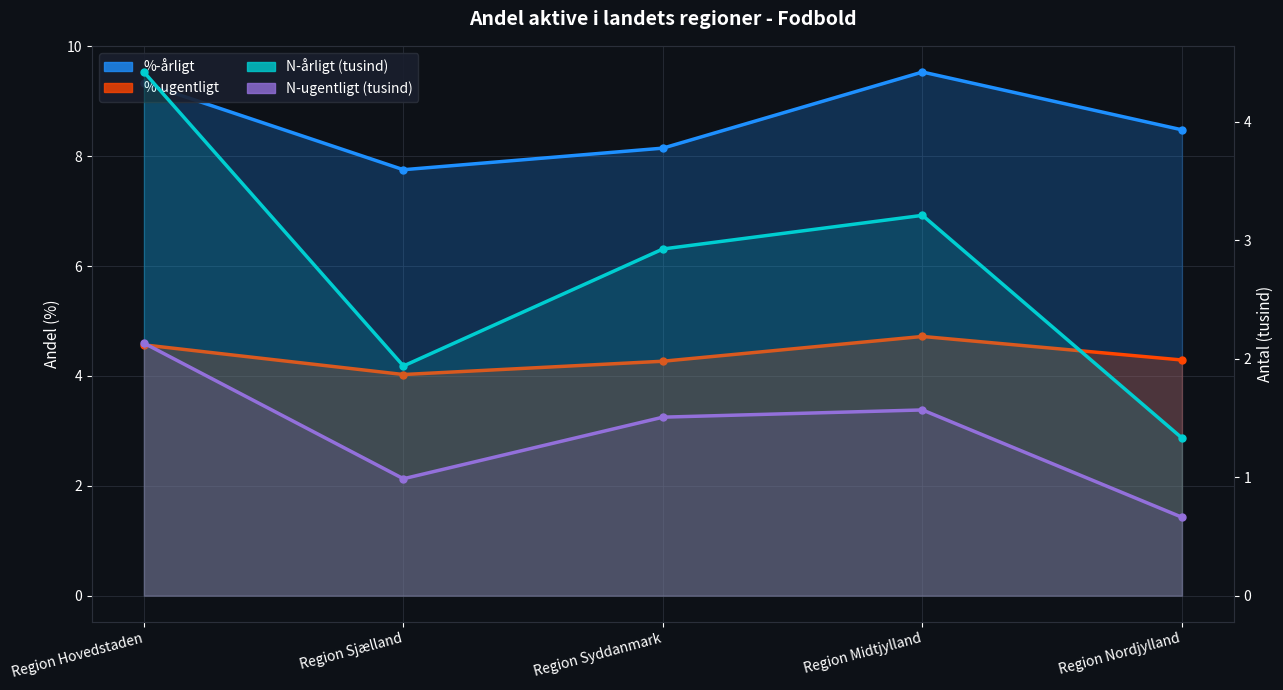

At which label is N-årligt closest to 2?

Region Sjælland